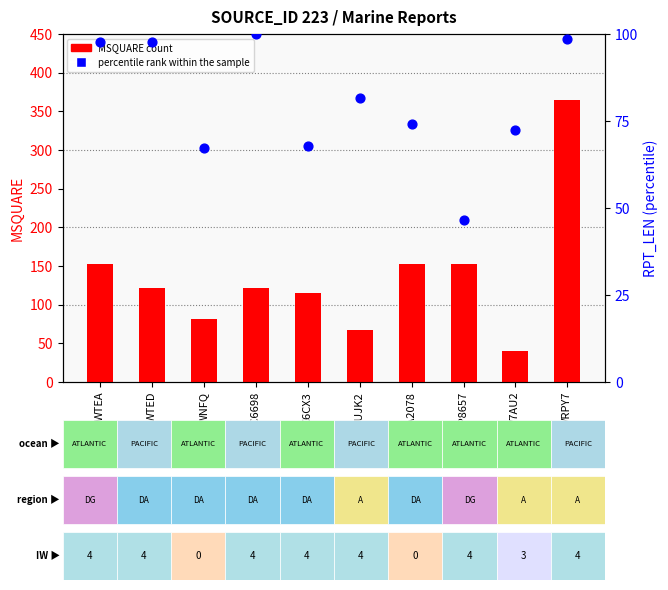

At how many categories does at least one series exceed 43?

10